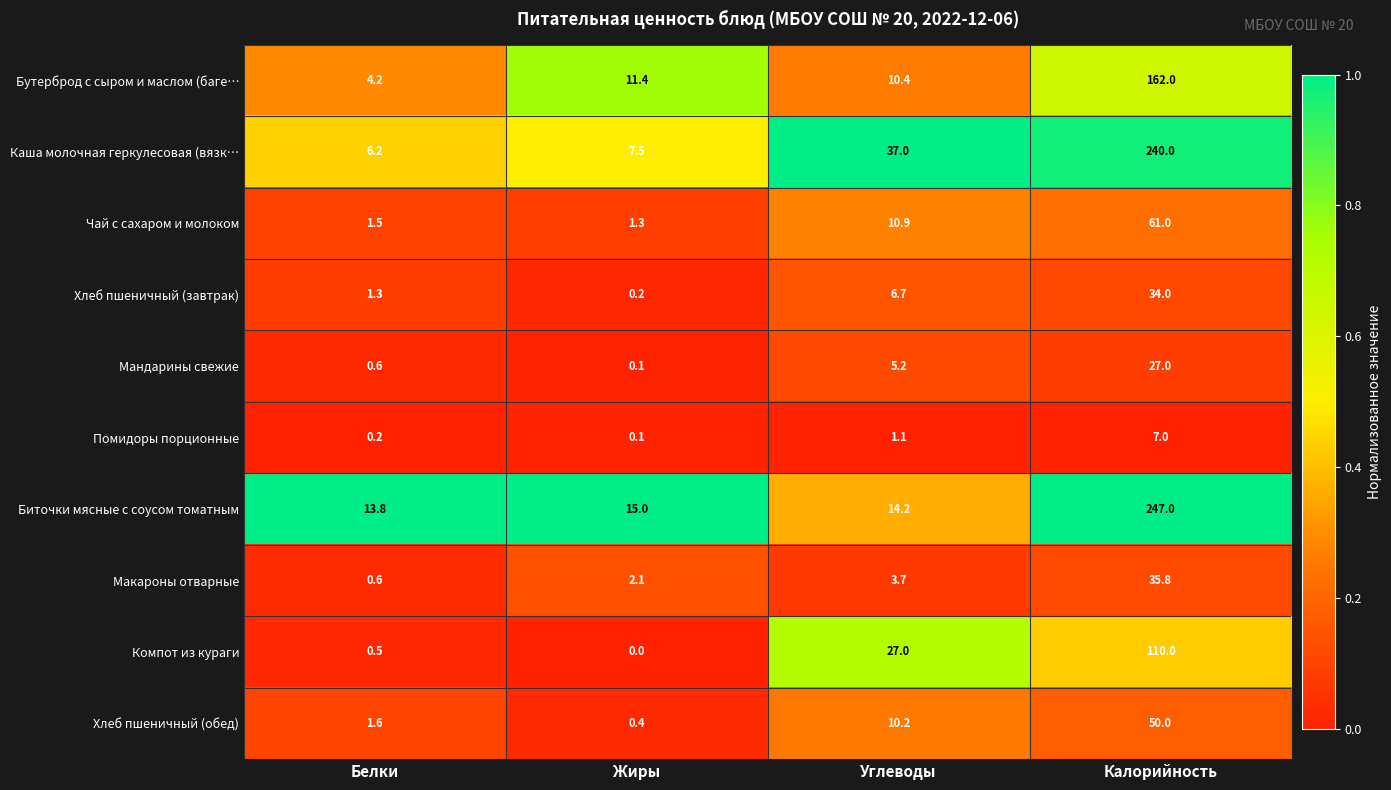

At which category is the sum across all series the highest?

Калорийность